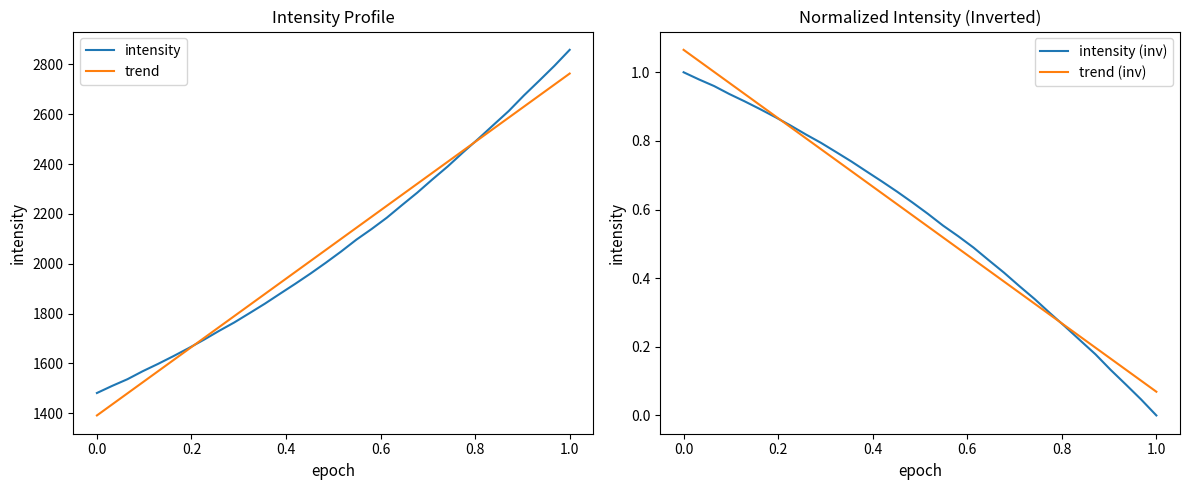

What is the maximum value for trend?

2763.1